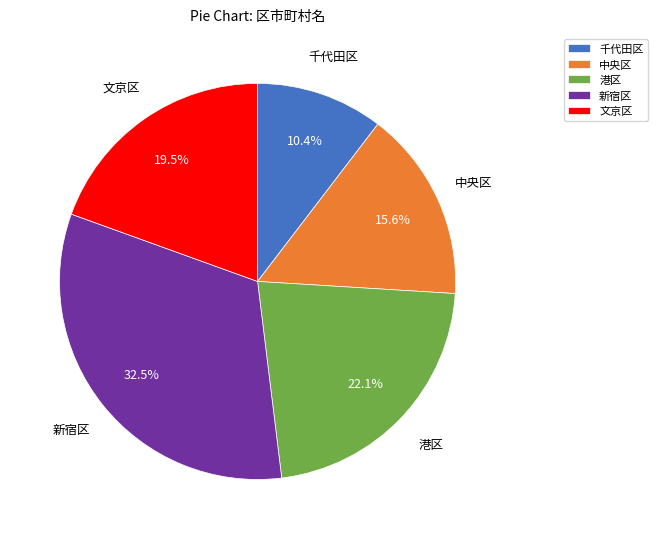

Which slice is the largest?

新宿区